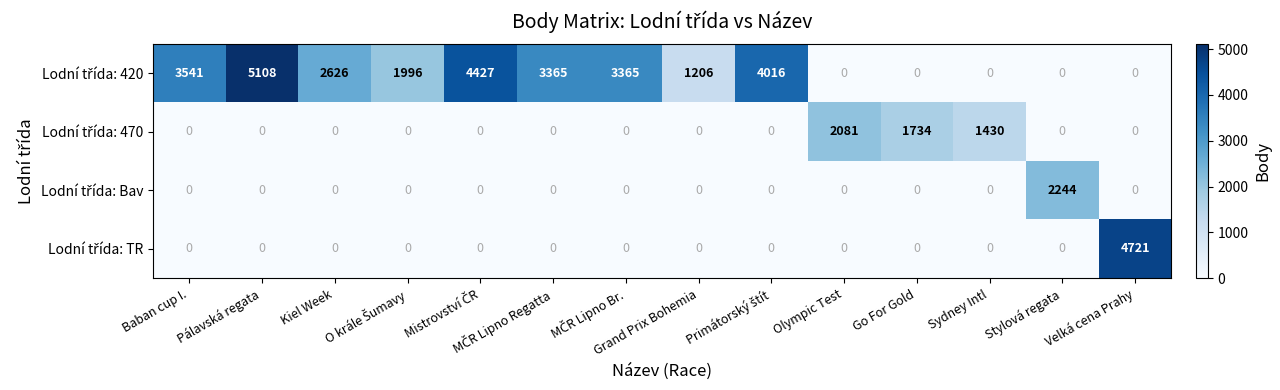

At how many categories does at least one series exceed 2767?

7